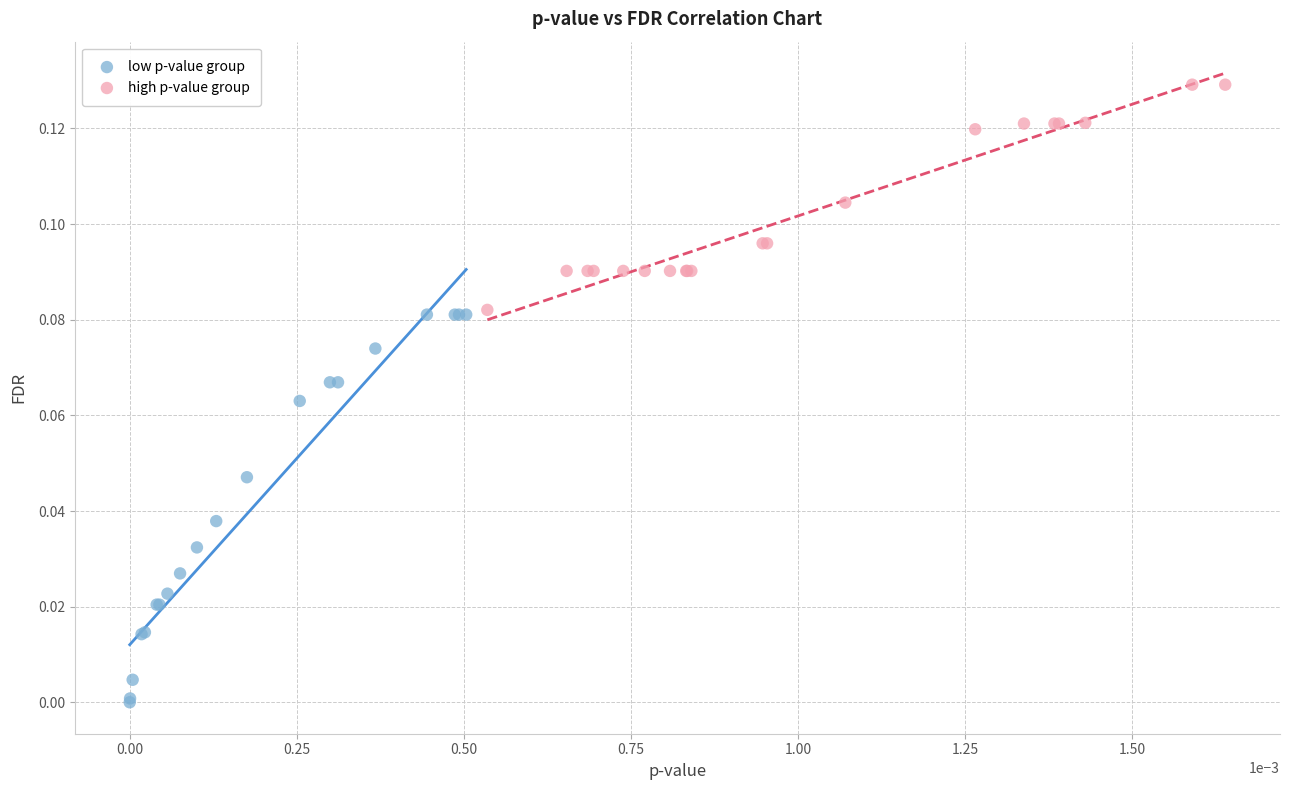

Which series reaches the minimum Y coordinate?

low p-value group